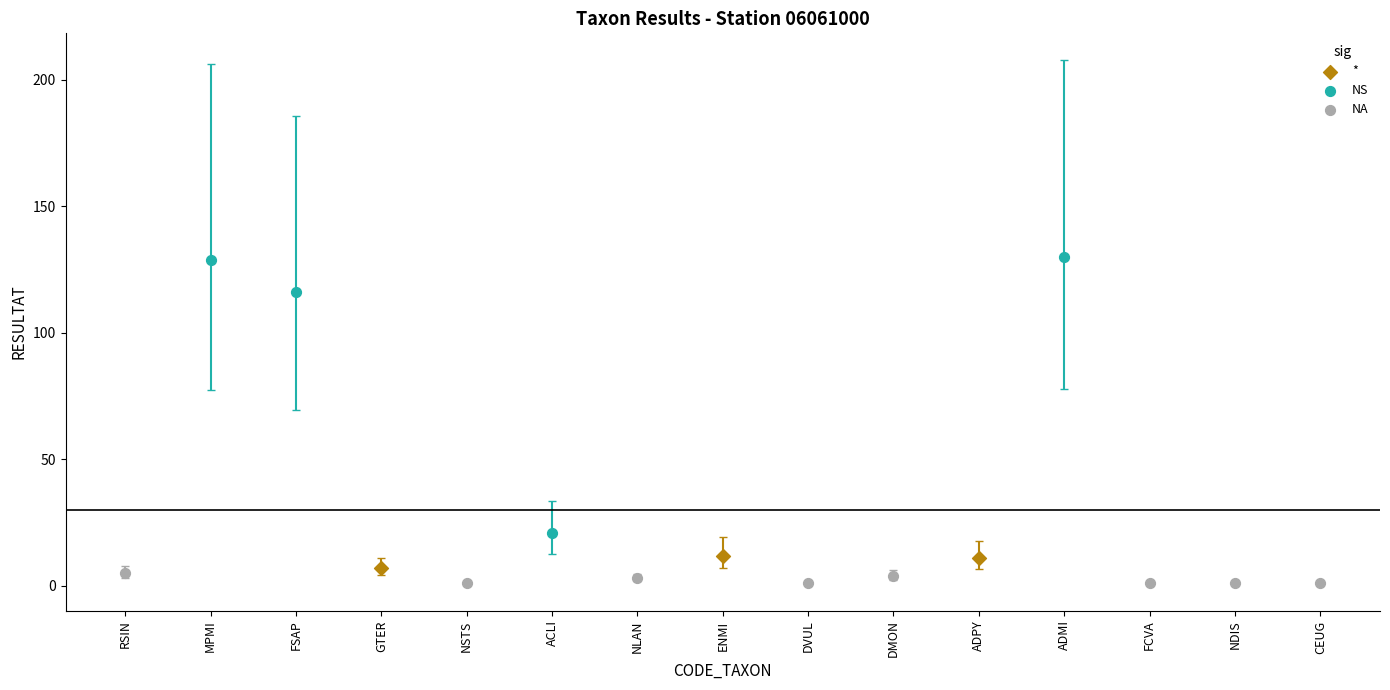

Which series contains the highest Y value?

NS